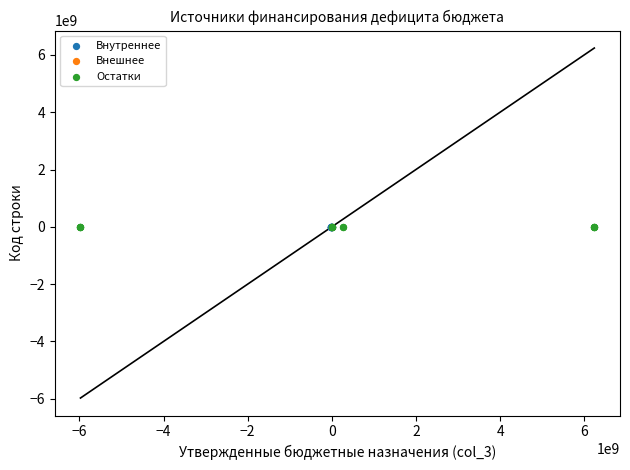

What are all the series names shown in the legend?

Внутреннее, Внешнее, Остатки